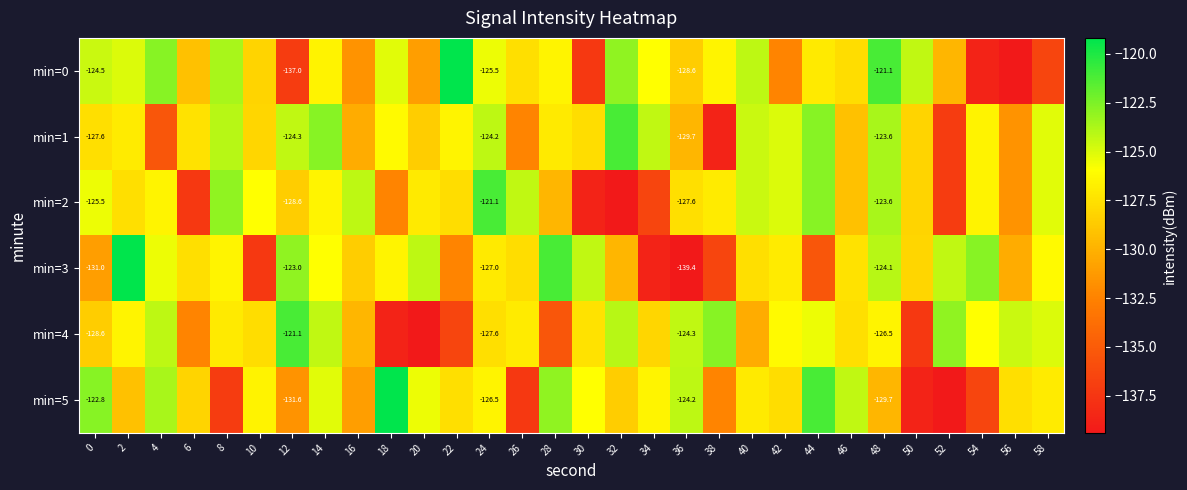

How many values in the min=2 series exceed -126?

11